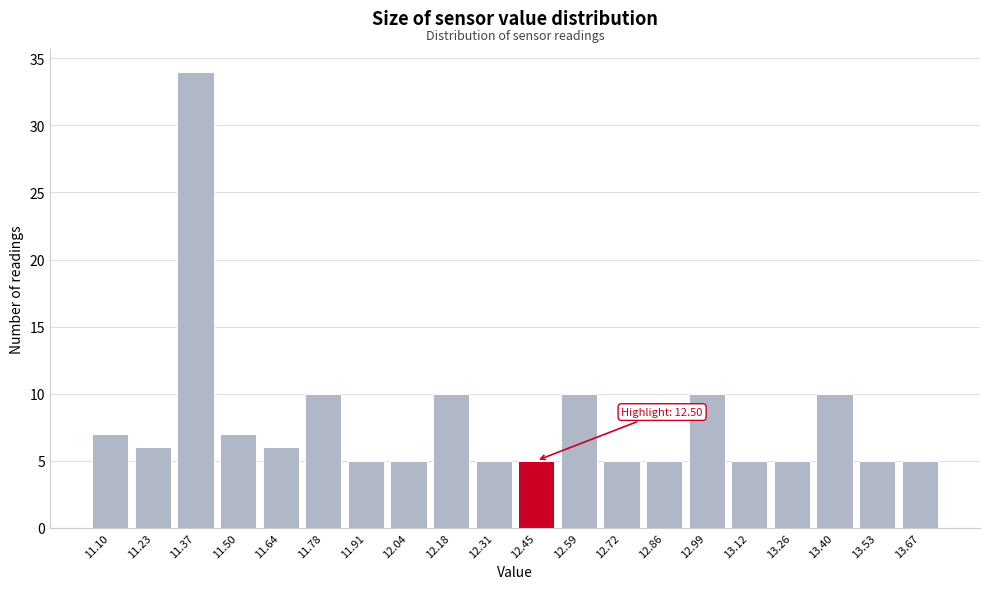

Reading right to left, list all the values displayed in this chart.

13.67=5	13.53=5	13.40=10	13.26=5	13.12=5	12.99=10	12.86=5	12.72=5	12.59=10	12.45=5	12.31=5	12.18=10	12.04=5	11.91=5	11.78=10	11.64=6	11.50=7	11.37=34	11.23=6	11.10=7